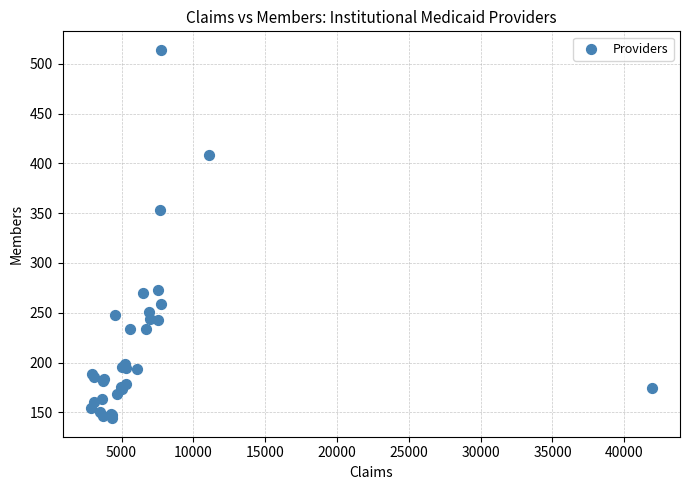

What Y value in the scatter plot is closest to 329?

353